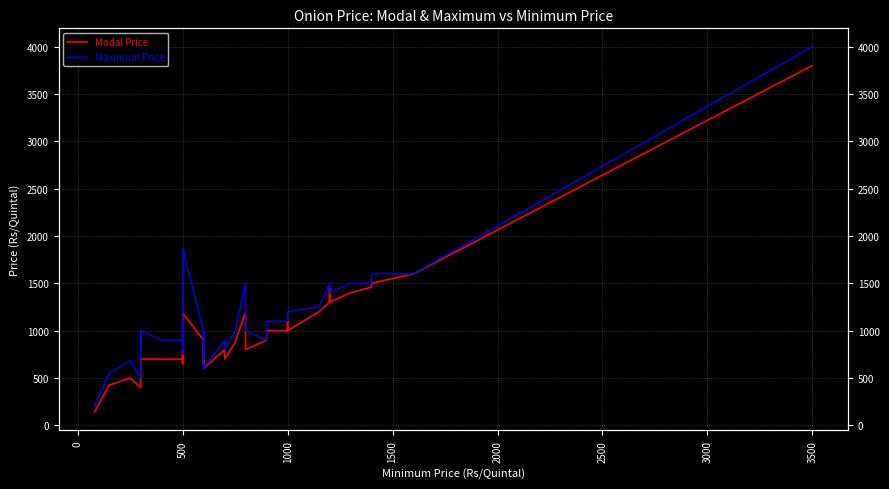

In Modal Price, how many points are higher than both neighbors (excluding endpoints)?

8